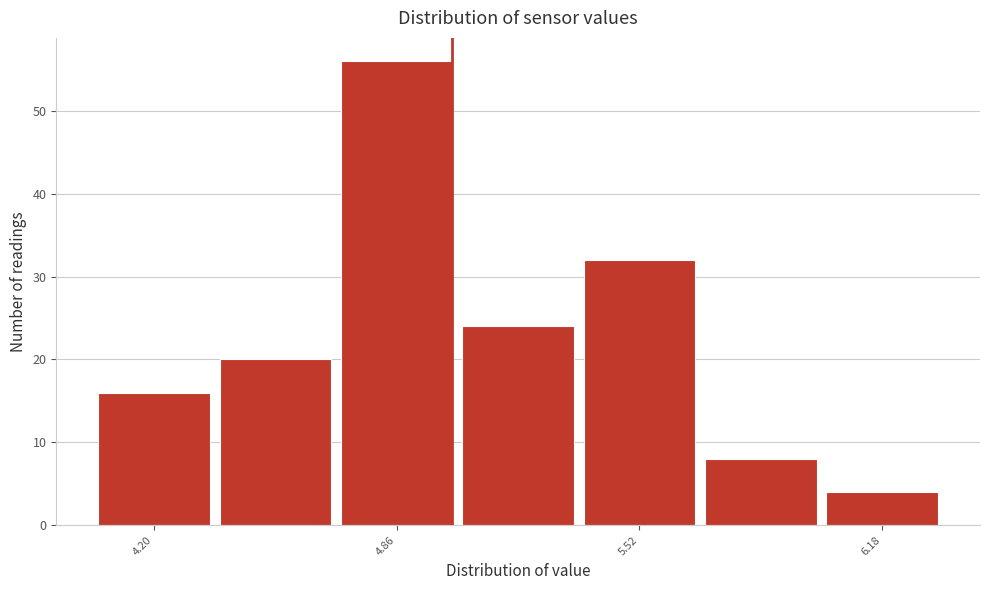

Read against the x-axis, roughly where is the centre of the tallest bar?

4.9